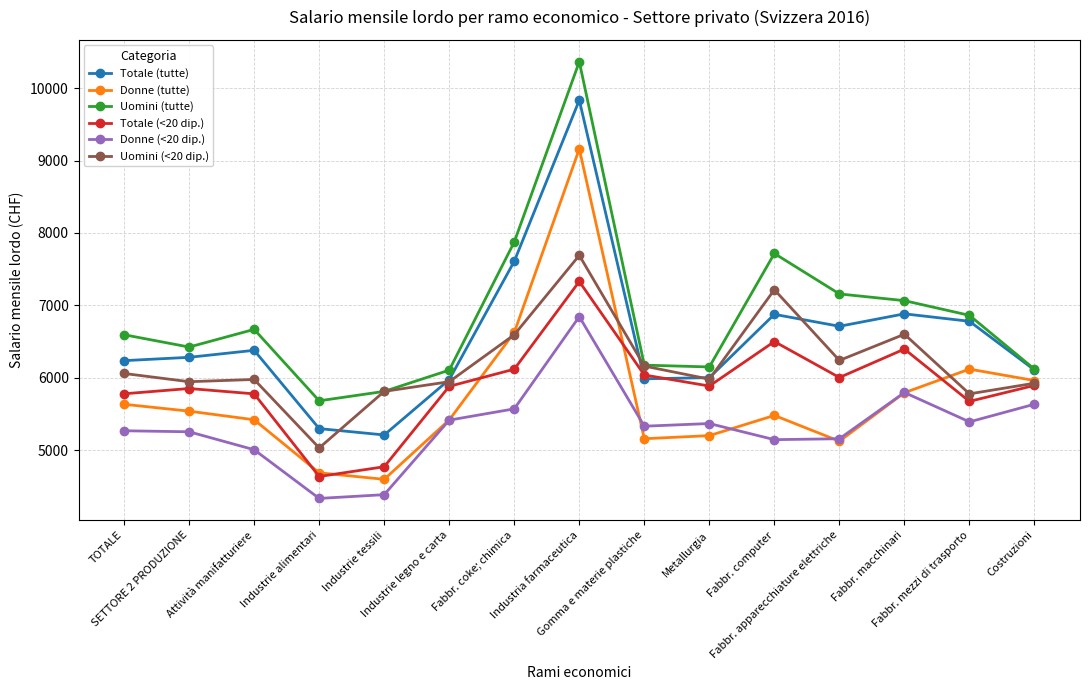

What is the difference between the Donne (<20 dip.) values at Fabbr. apparecchiature elettriche and Industrie legno e carta?

257